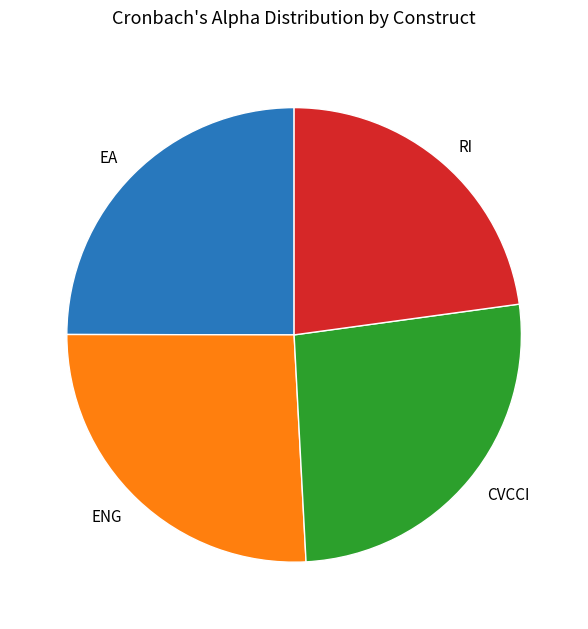

Do RI and EA together represent more than half of the pie?

No